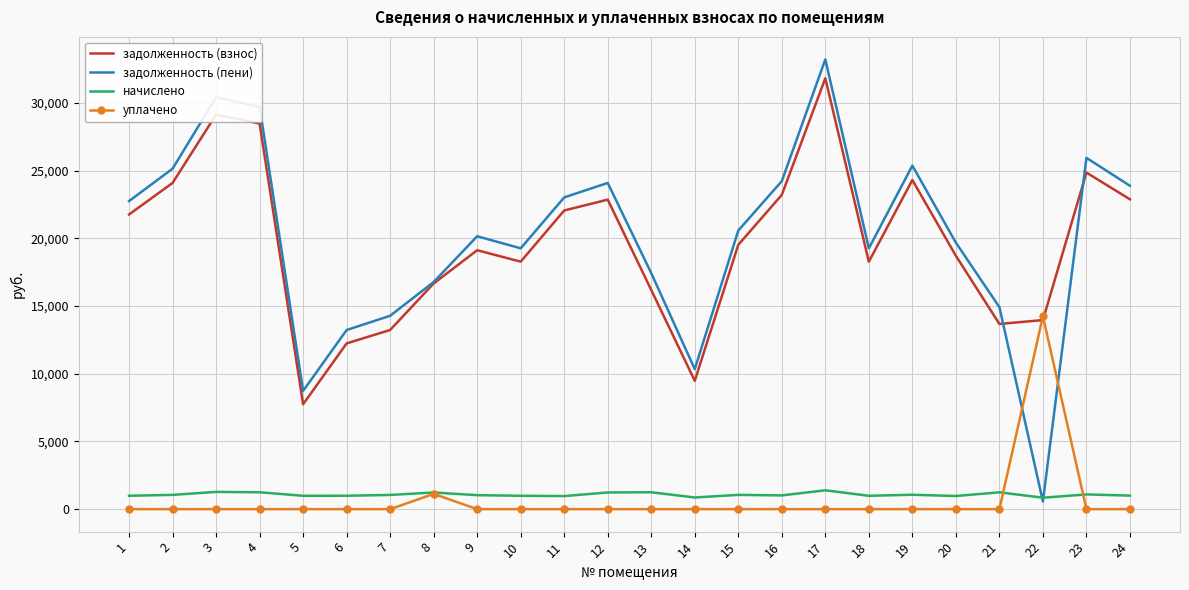

How many values in the уплачено series exceed 0?

2